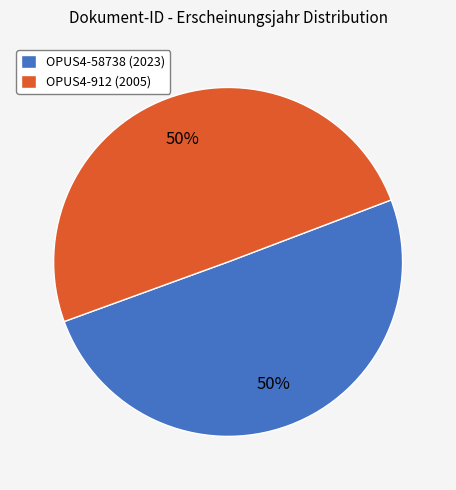

True or false: OPUS4-912 (2005) accounts for 59% of the total.

False